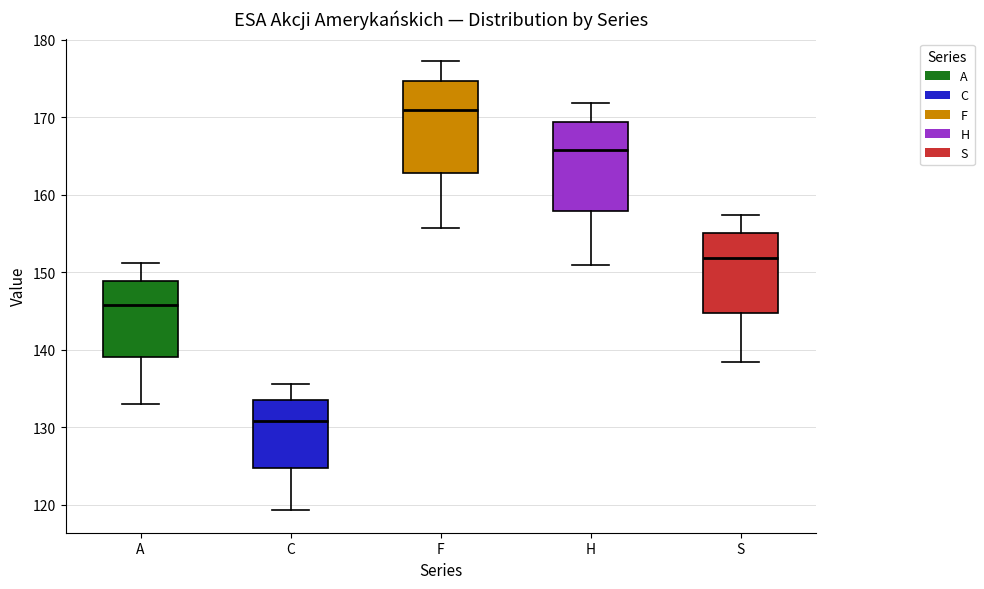

Reading left to right, read every box against the y-axis: the position of its median line, the range the box covers, and the ends of its whiskers. The values are not printed on the chart, so give them approximately, as read against the axis.

A: median 146, box 139 to 149, whiskers 133 to 151
C: median 131, box 125 to 134, whiskers 119 to 136
F: median 171, box 163 to 175, whiskers 156 to 177
H: median 166, box 158 to 169, whiskers 151 to 172
S: median 152, box 145 to 155, whiskers 138 to 157